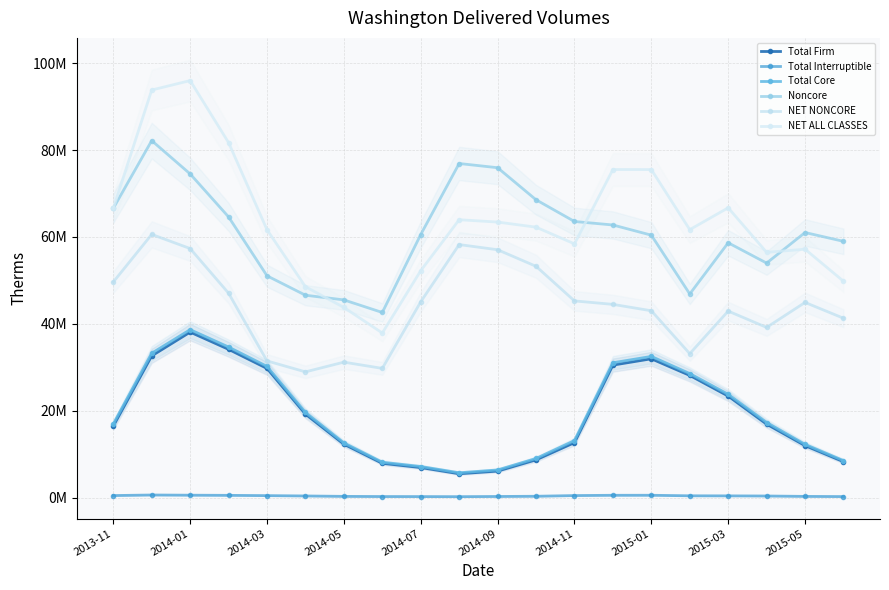

Between 2013-11 and 13, which series saw the biggest shift?

Total Core